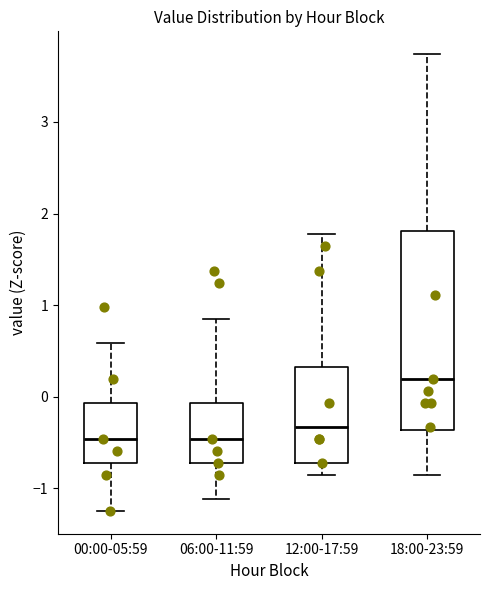

Reading left to right, transcribe this box plot: for each box, give where its median line is, the range the box spans, and where its two whiskers end, as read against the y-axis. The values are not printed on the chart, so give them approximately, as read against the axis.

00:00-05:59: median -0.5, box -0.7 to -0.1, whiskers -1.2 to 0.6
06:00-11:59: median -0.5, box -0.7 to -0.1, whiskers -1.1 to 0.9
12:00-17:59: median -0.3, box -0.7 to 0.3, whiskers -0.9 to 1.8
18:00-23:59: median 0.2, box -0.4 to 1.8, whiskers -0.9 to 3.7